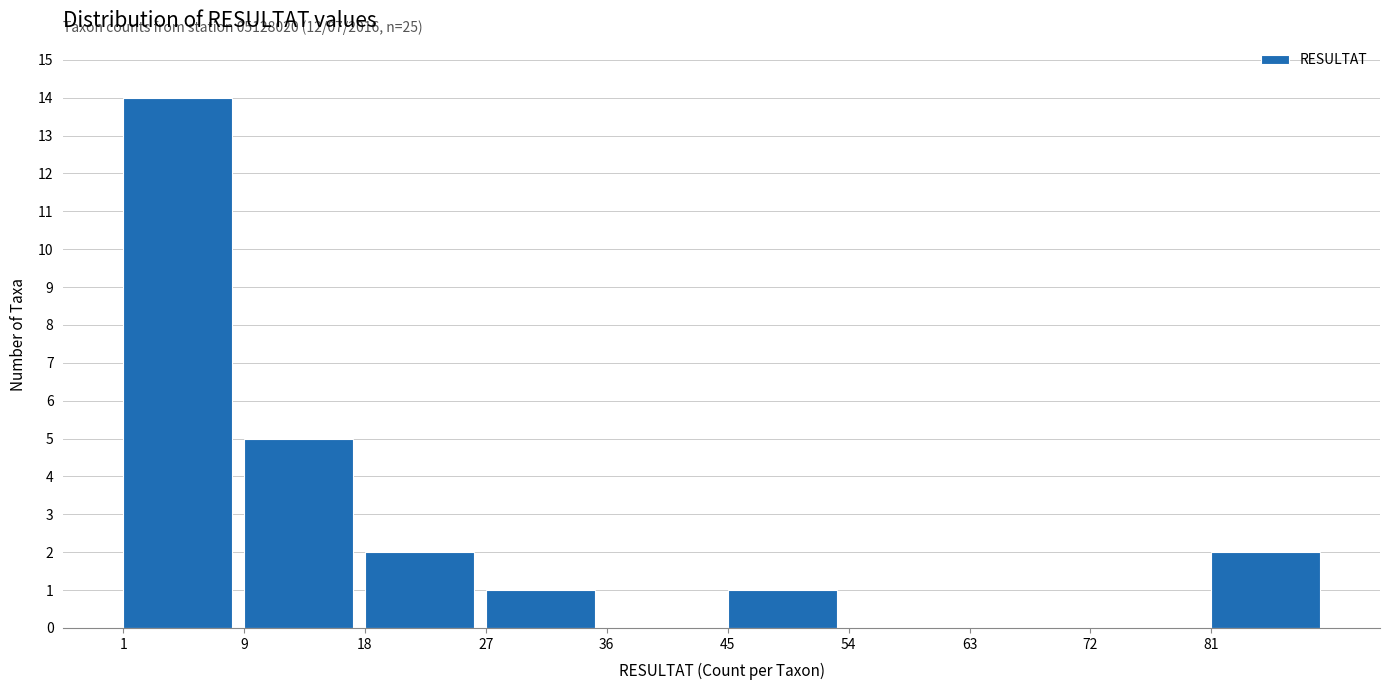

Which range on the x-axis has the tallest bar?

1.0 to 9.9